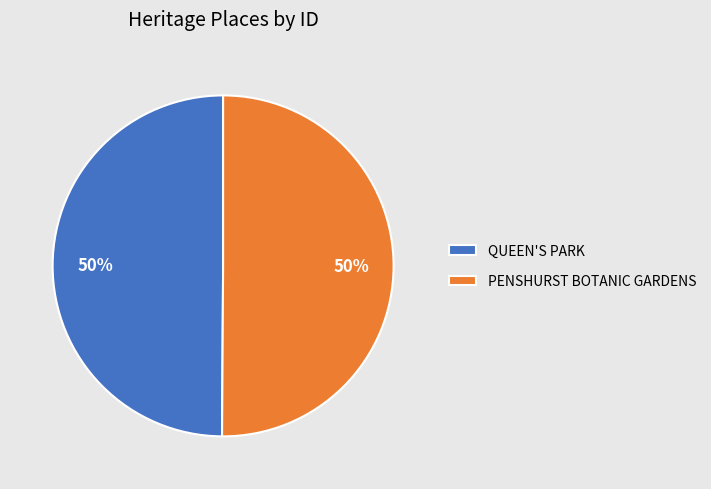

To the nearest percent, what portion does QUEEN'S PARK represent?

50%